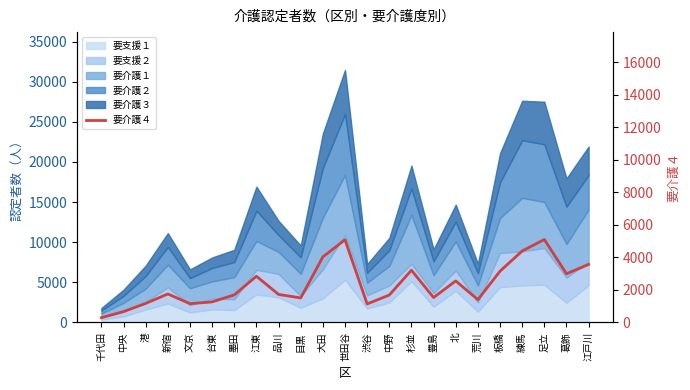

What is the average value?

2346